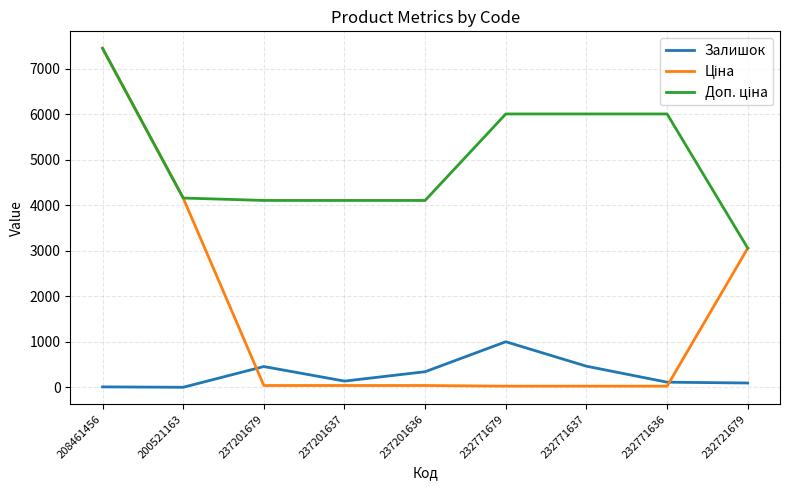

Is it true that Залишок equals 96.0 at 232721679?

True